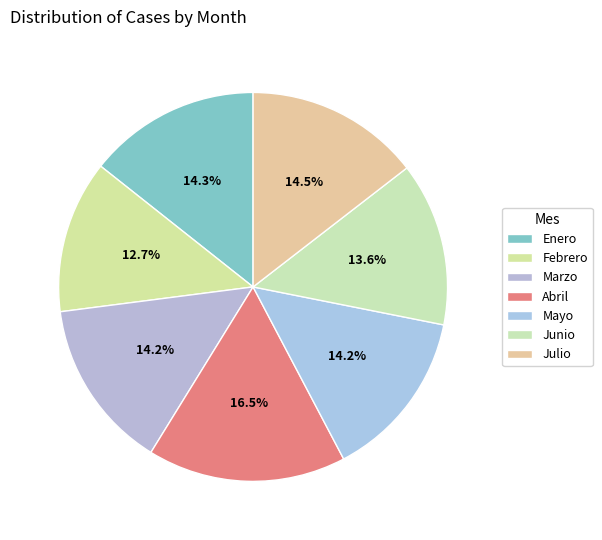

Count the number of slices in the pie.

7